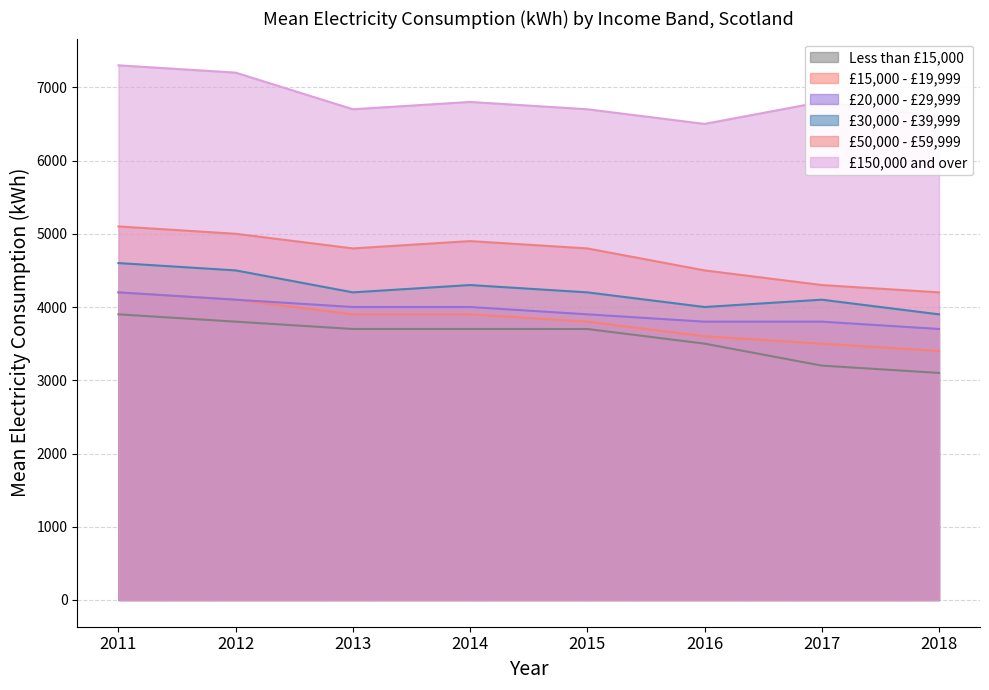

At which label does £150,000 and over first exceed 6800?

2011